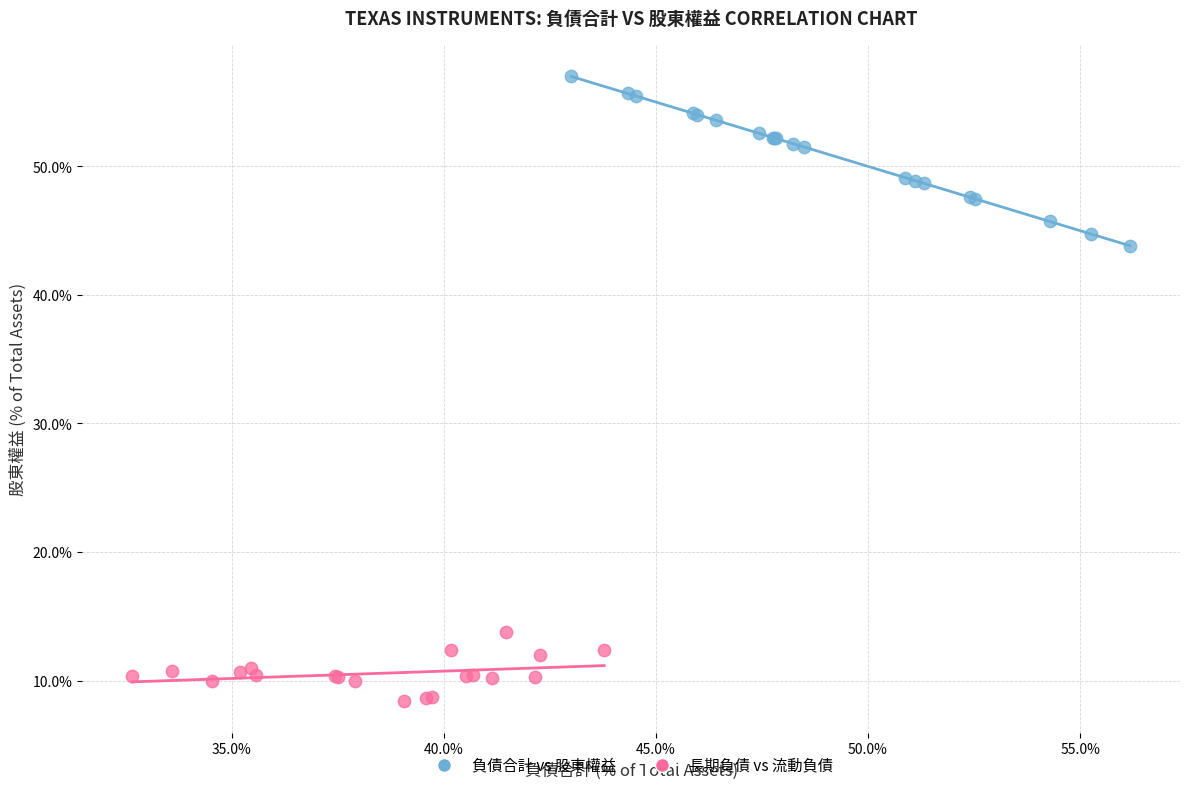

Which series reaches the minimum Y coordinate?

長期負債 vs 流動負債